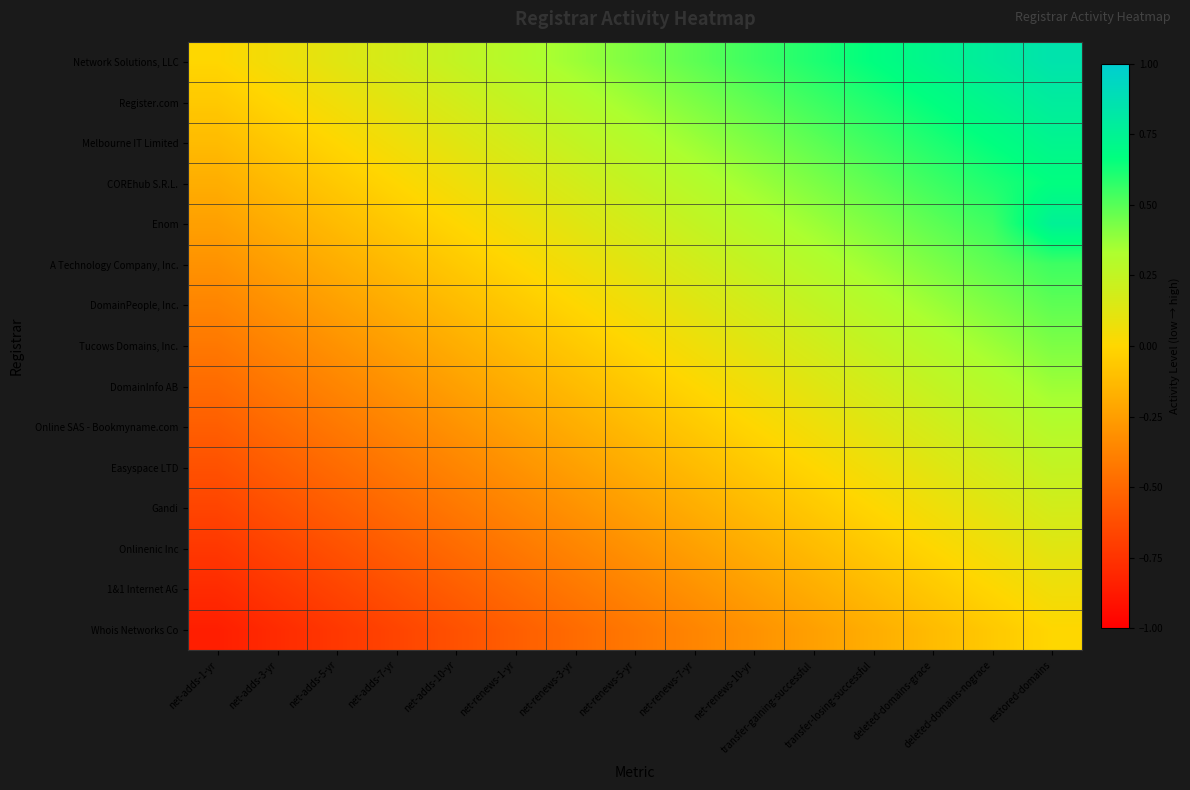

Rank the series by their maximum value, from lowest to highest.

Whois Networks Co, 1&1 Internet AG, Onlinenic Inc, Gandi, Easyspace LTD, Online SAS - Bookmyname.com, DomainInfo AB, Tucows Domains, Inc., DomainPeople, Inc., A Technology Company, Inc., COREhub S.R.L., Melbourne IT Limited, Enom, Register.com, Network Solutions, LLC